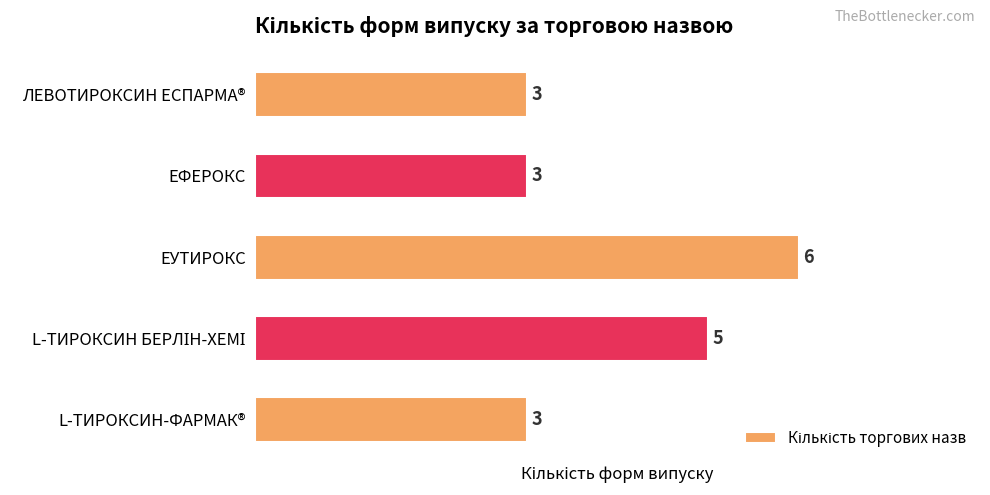

Between ЕУТИРОКС and L-ТИРОКСИН-ФАРМАК®, which is larger?

ЕУТИРОКС